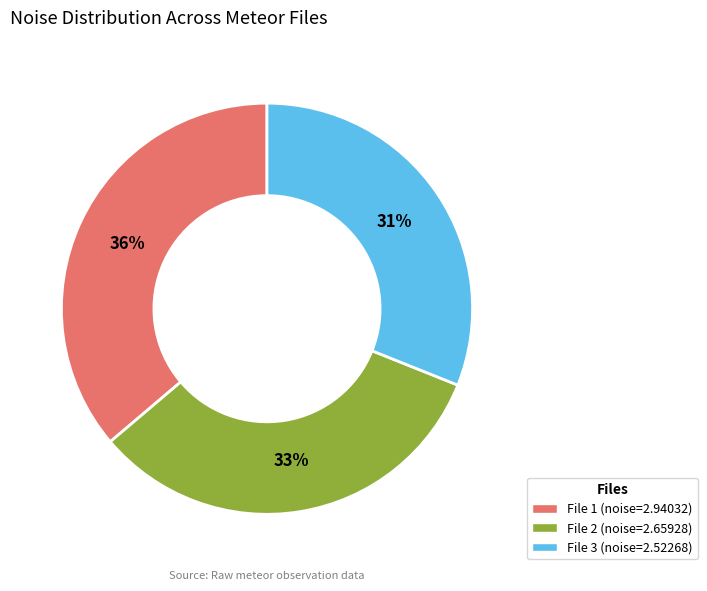

Rank the categories by value from highest to lowest.

File 1 (noise=2.94032), File 2 (noise=2.65928), File 3 (noise=2.52268)